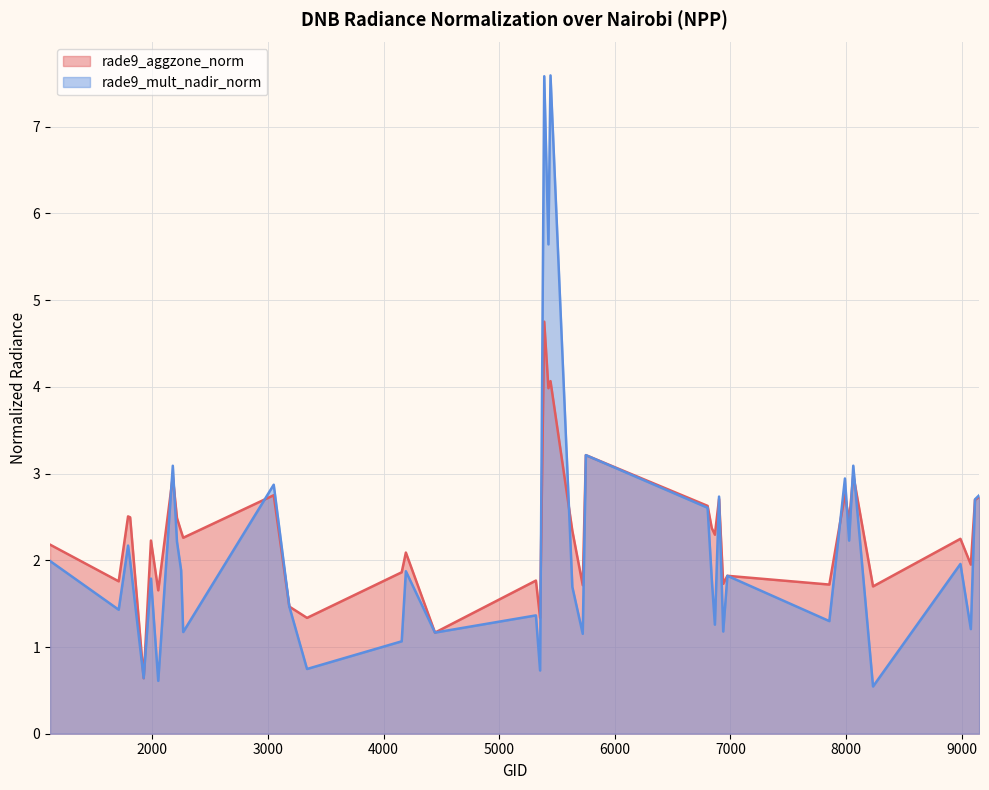

Reading right to left, transcribe all the data shown in this chart.

rade9_aggzone_norm: 2.7	2.7	2.0	2.2	1.7	3.0	2.5	2.8	1.7	1.8	1.7	2.7	2.3	2.4	2.6	3.2	1.7	2.3	4.1	4.0	4.8	1.3	1.8	1.2	2.1	1.9	1.3	1.5	2.8	2.3	2.3	2.5	3.0	1.7	2.2	0.6	2.5	2.5	1.8	2.2
rade9_mult_nadir_norm: 2.7	2.7	1.2	2.0	0.5	3.1	2.2	2.9	1.3	1.8	1.2	2.7	1.3	1.8	2.6	3.2	1.2	1.7	7.6	5.6	7.6	0.7	1.4	1.2	1.9	1.1	0.7	1.5	2.9	1.2	1.9	2.2	3.1	0.6	1.8	0.6	2.0	2.2	1.4	2.0